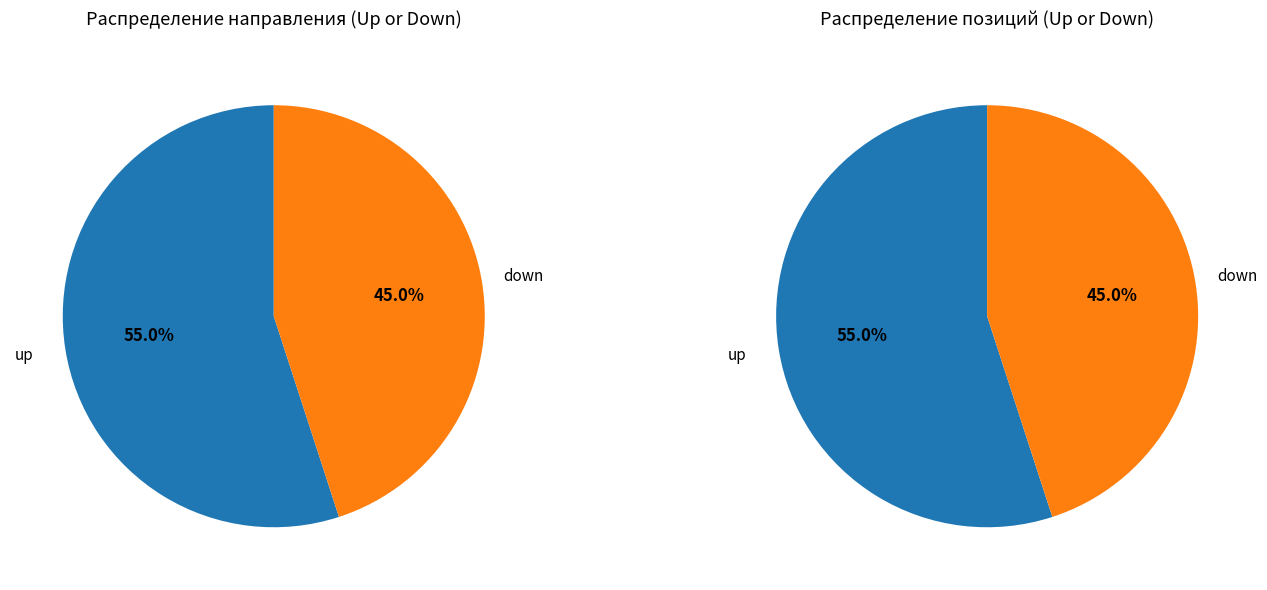

What portion of the pie excludes up?

45.0%